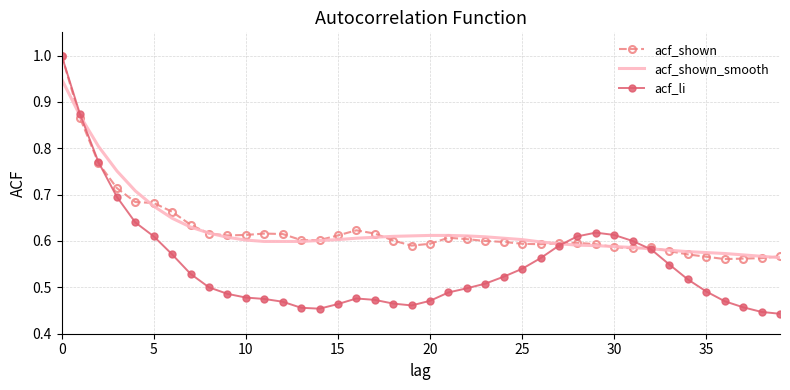

Which series has the largest range (max minus min)?

acf_li